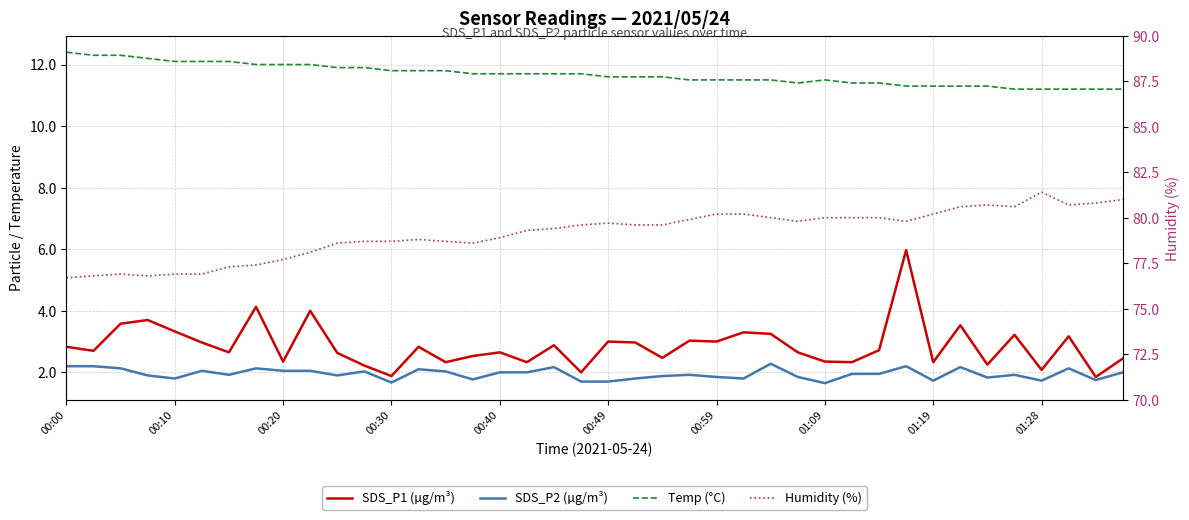

How many data points does each series have?

40